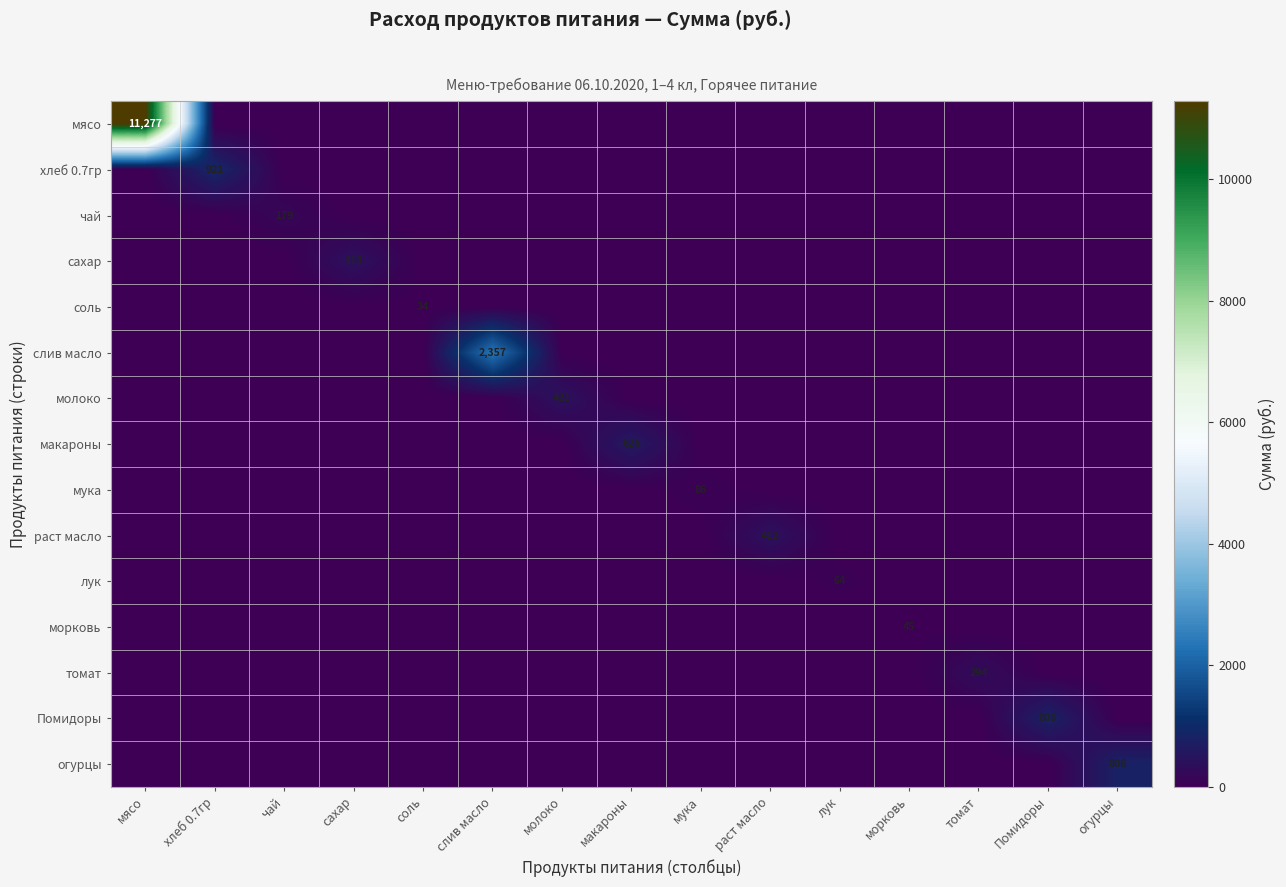

Is the value of чай at соль greater than the value of Помидоры at лук?

No